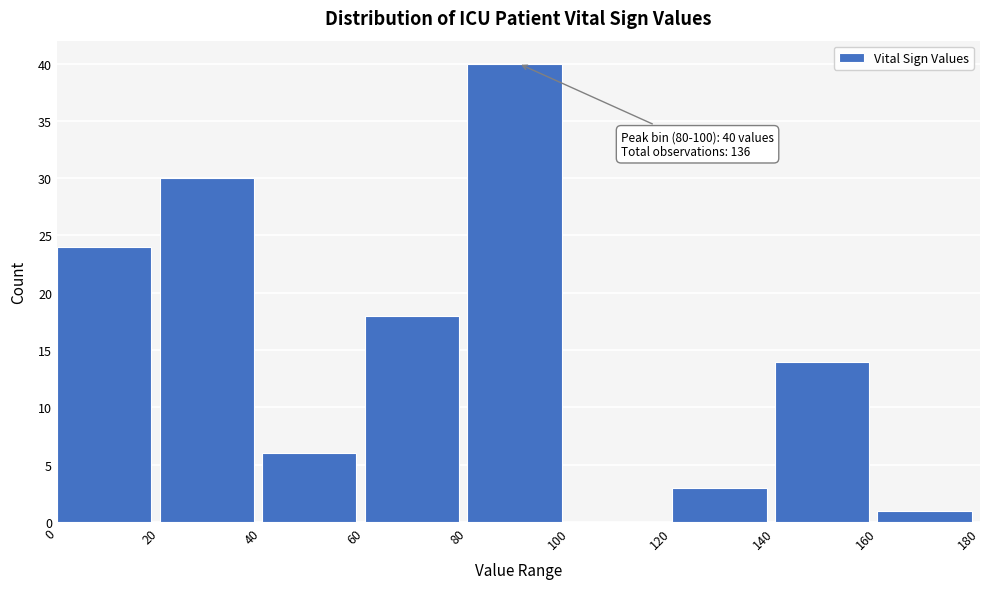

Which range on the x-axis has the tallest bar?

80 to 100